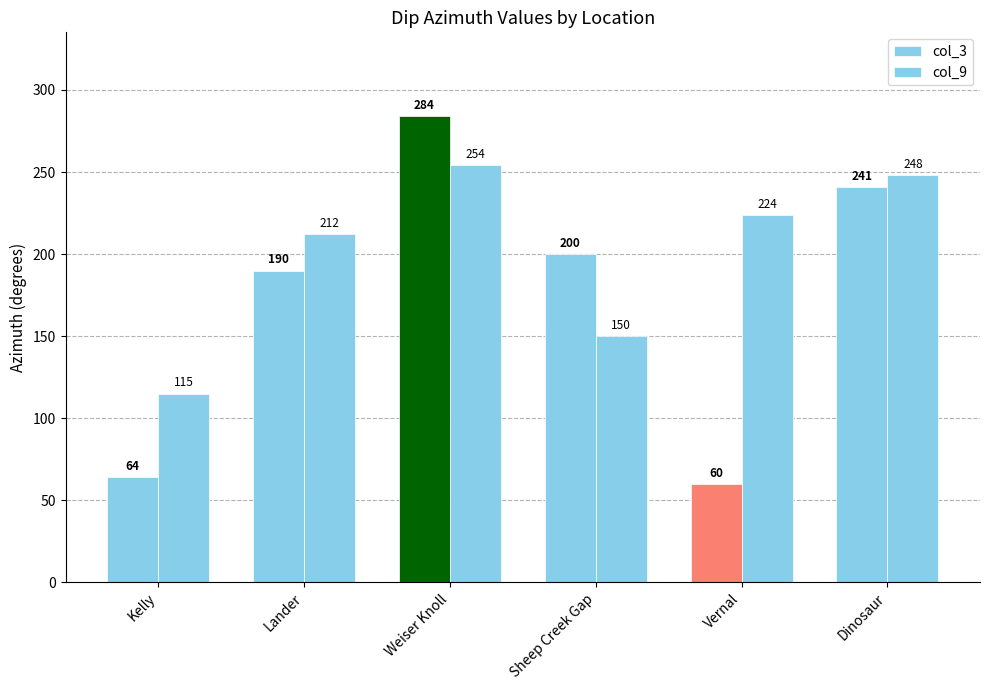

How many data points does each series have?

6